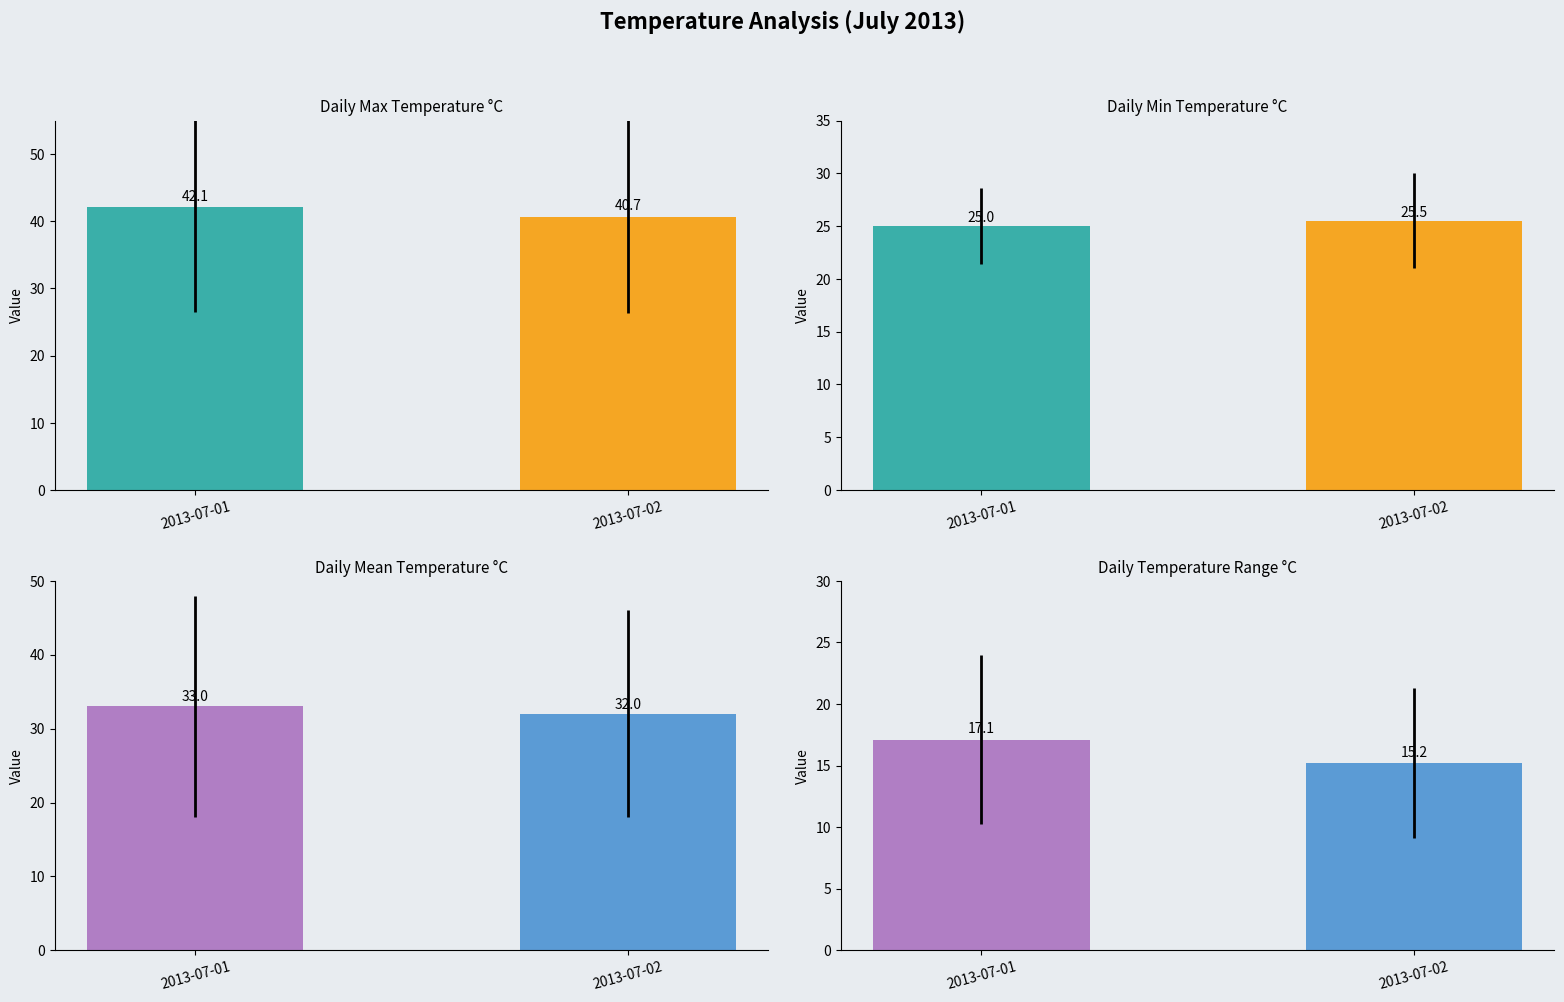

True or false: Min Temp has a value of 25.5 at 2013-07-02.

True